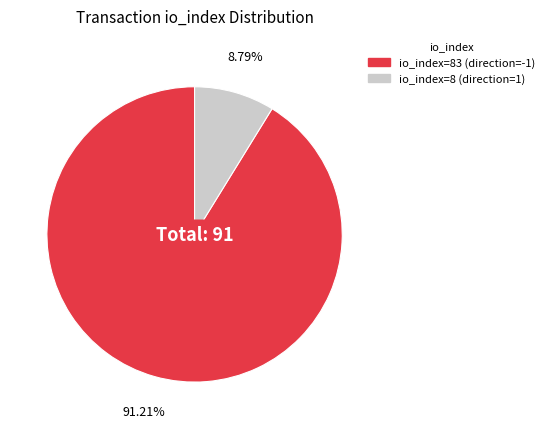

Is there a majority slice in this chart?

Yes